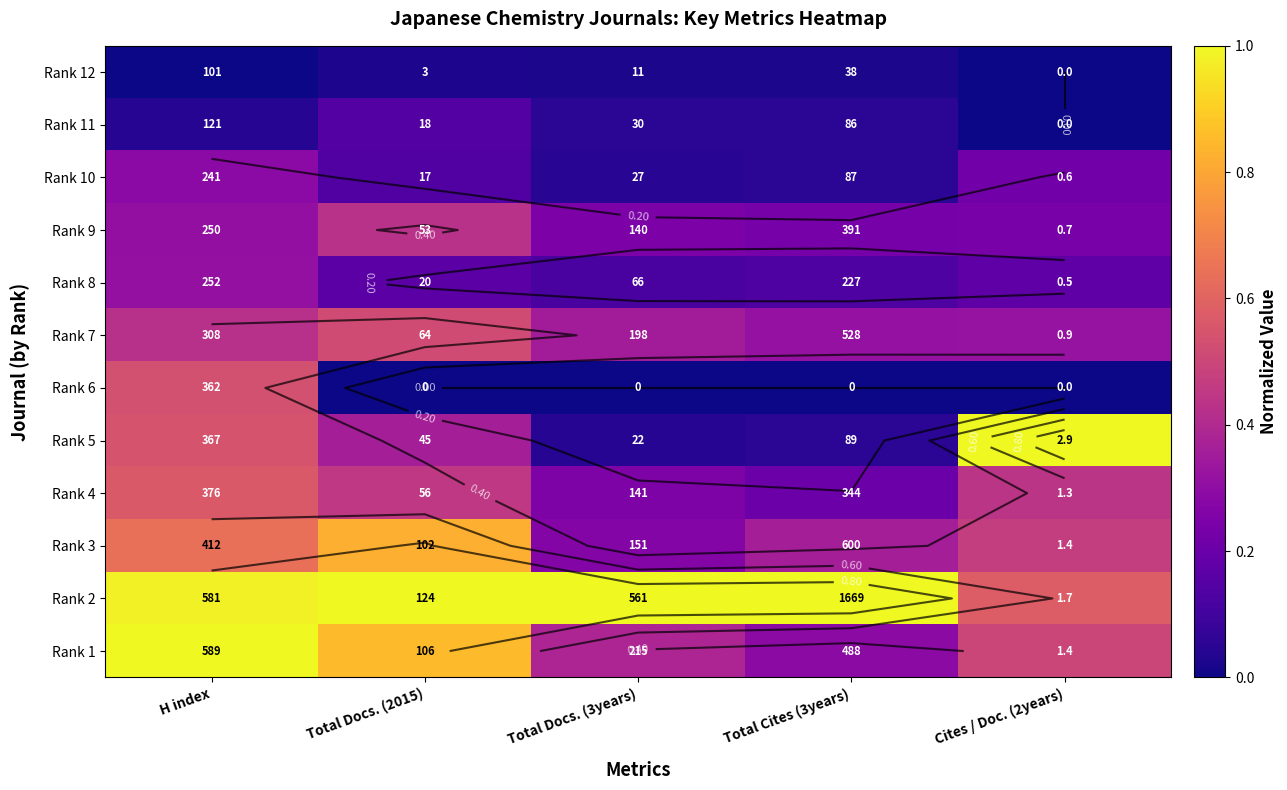

The Rank 7 series shows 0.5 at Total Cites (3years). True or false?

False